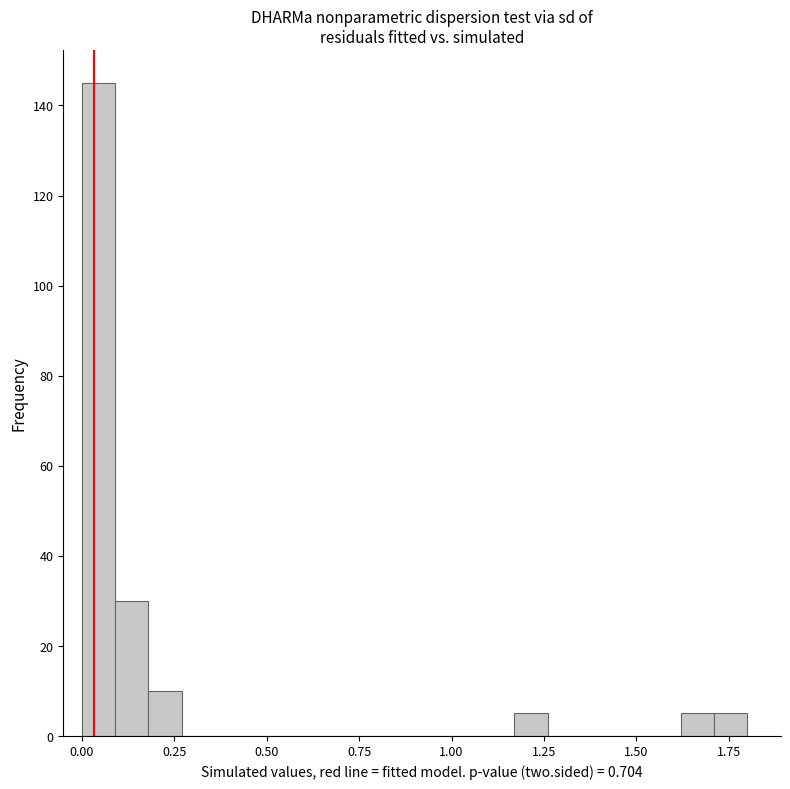

Around what value on the x-axis is the tallest bar? Give the approximate position of its centre, as read against the axis.

0.05